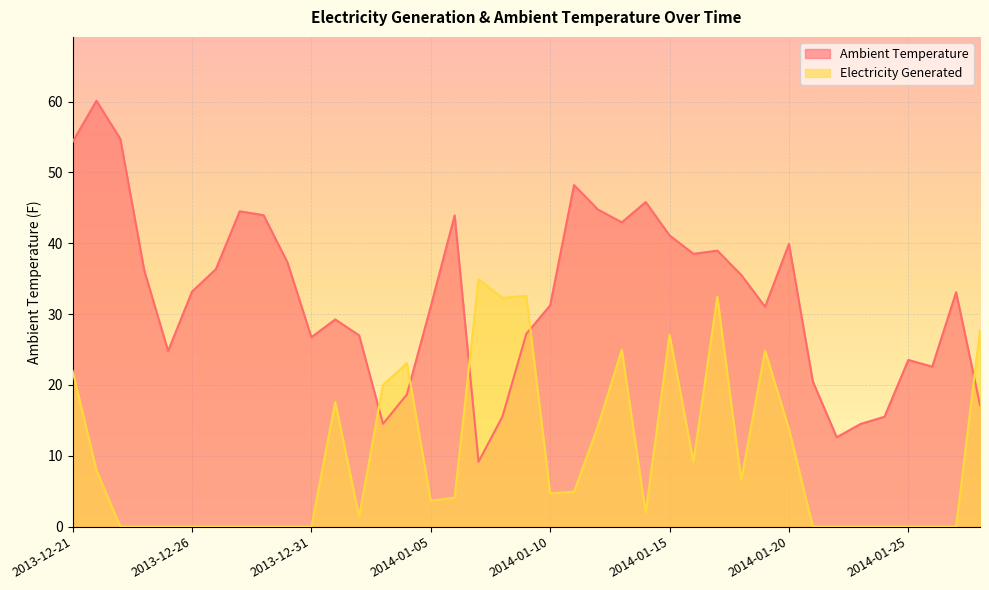

Which series ends up on top after the final intersection of Ambient Temperature and Electricity Generated?

Electricity Generated